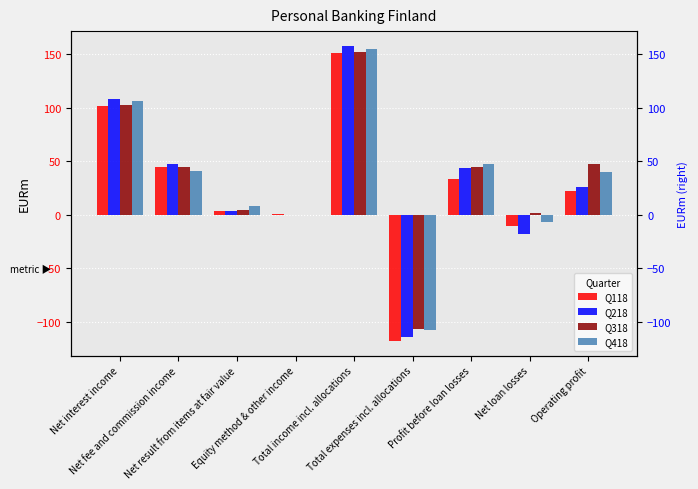

At which category is the sum across all series the highest?

Total income incl. allocations